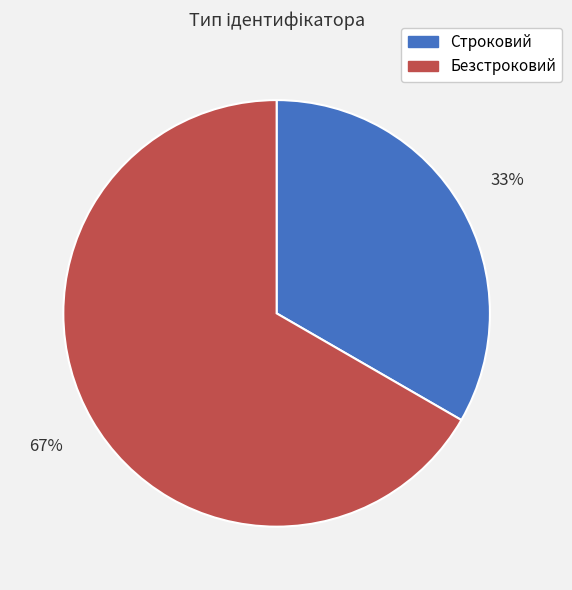

Which slice is the smallest?

Строковий